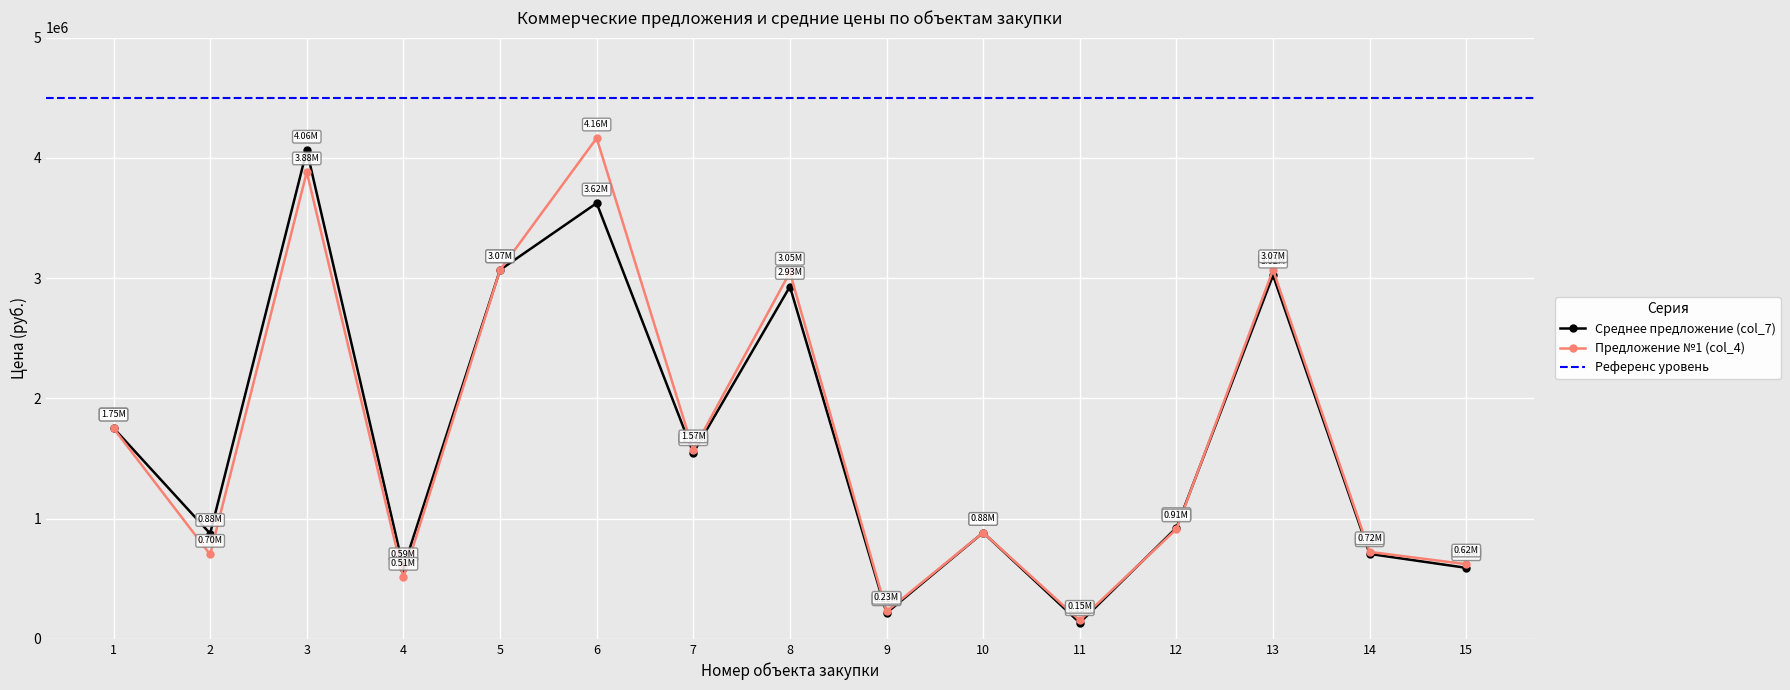

Where is the first local maximum for Среднее предложение (col_7)?

3